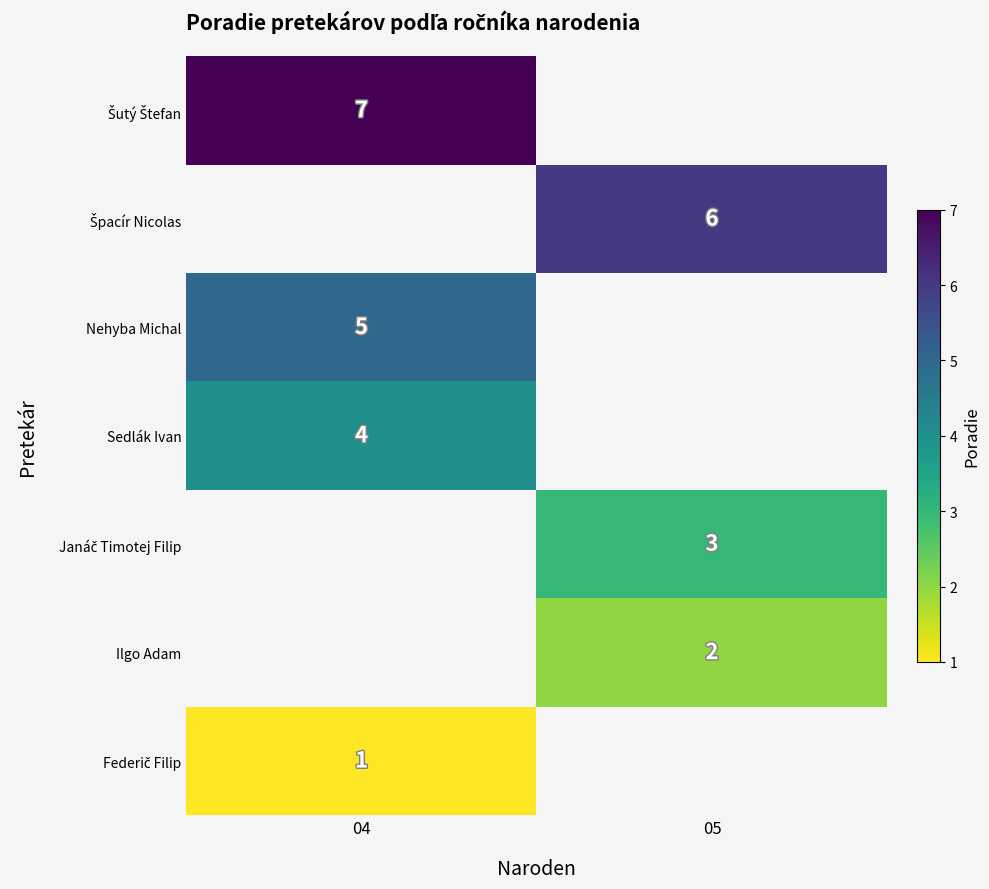

Is the value of Sedlák Ivan at 04 greater than the value of Ilgo Adam at 05?

Yes